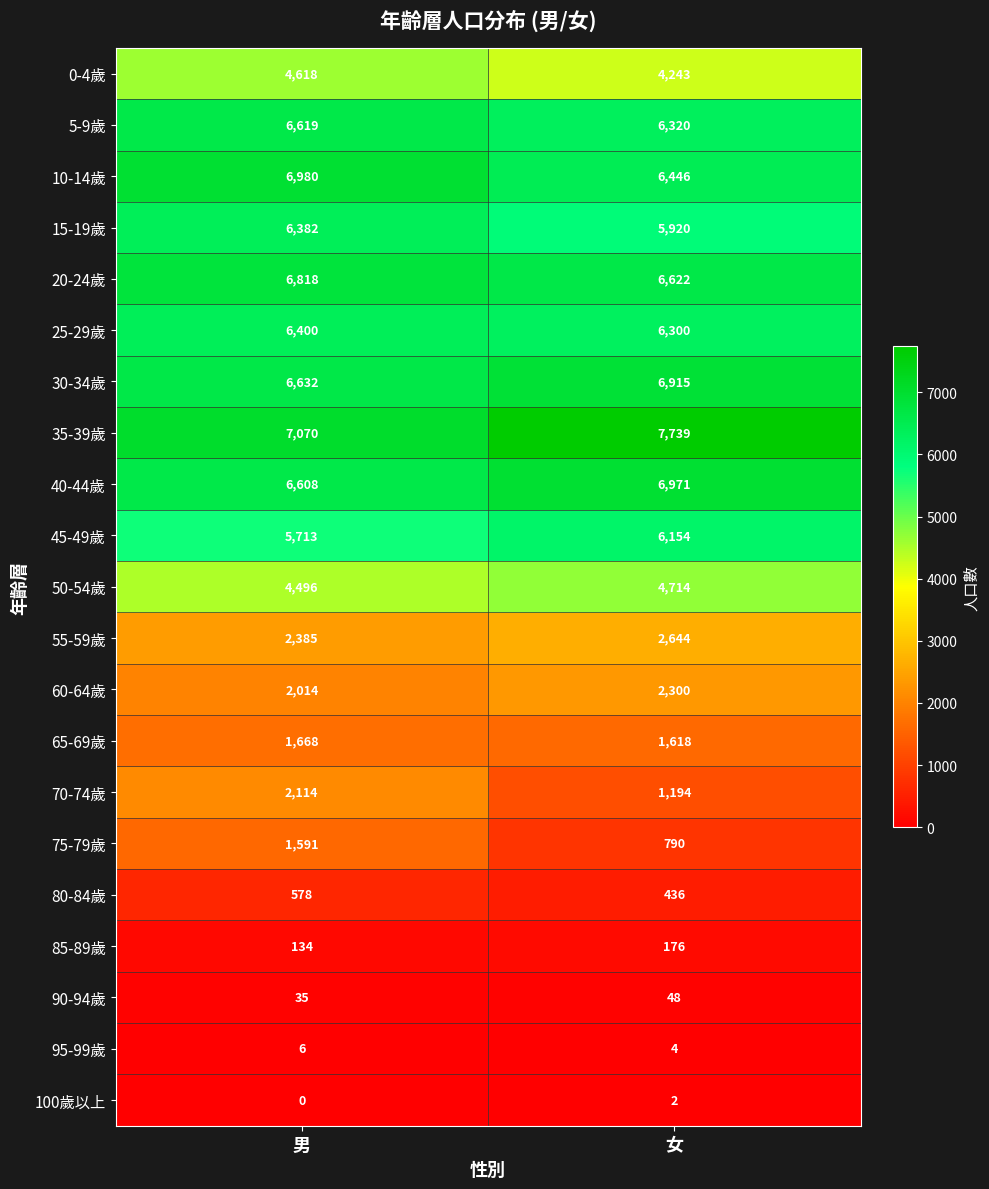

The value of 75-79歲 at 女 is 1392. True or false?

False